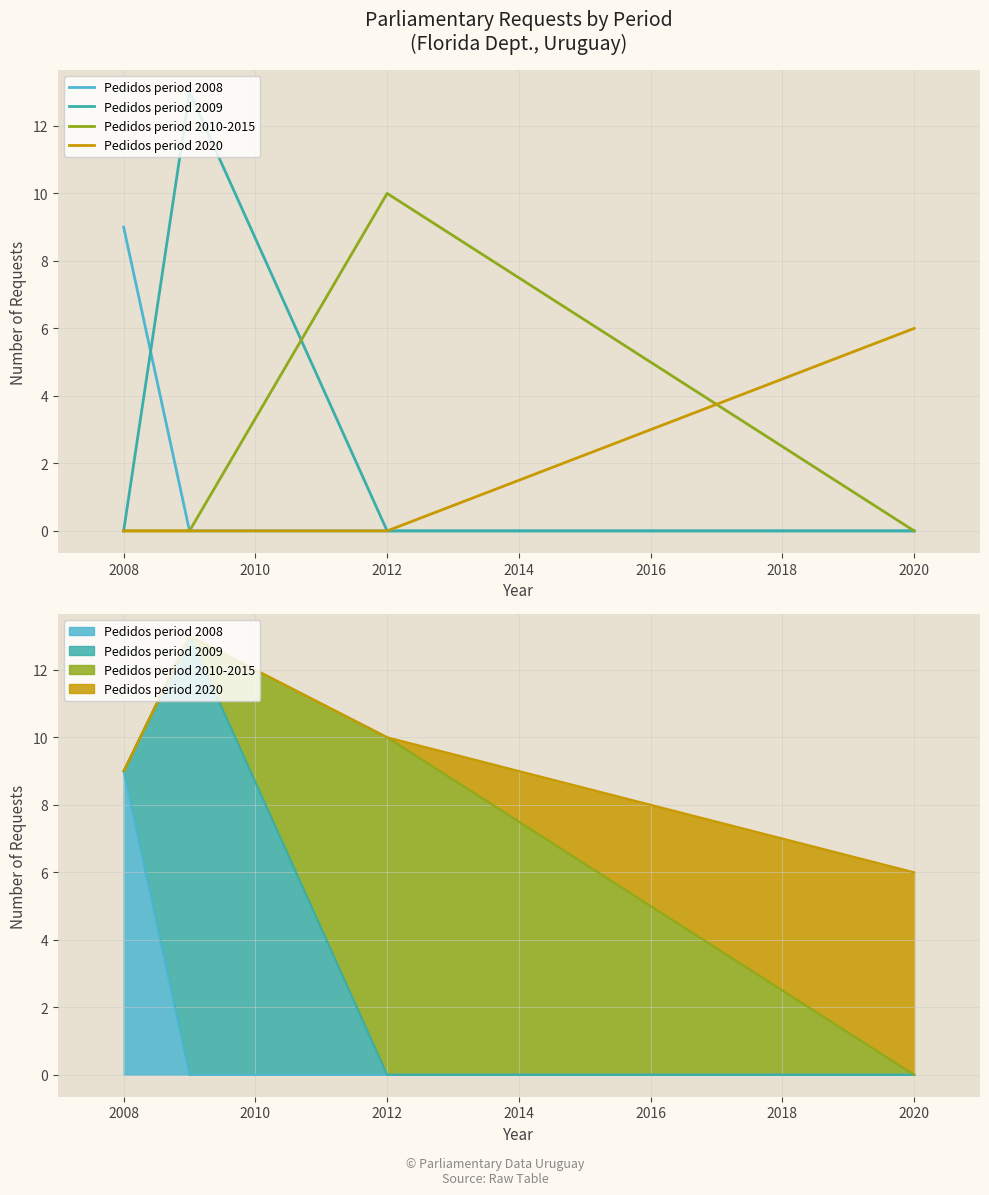

True or false: Pedidos period 2008 and Pedidos period 2020 intersect in this chart.

False